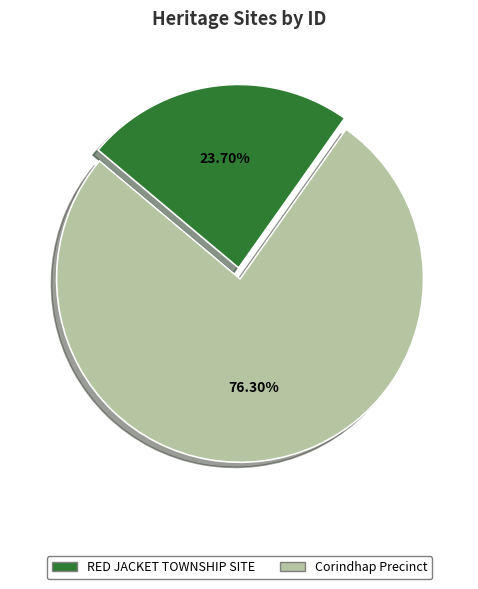

To the nearest percent, what is the difference between the RED JACKET TOWNSHIP SITE and Corindhap Precinct slice percentages?

53%